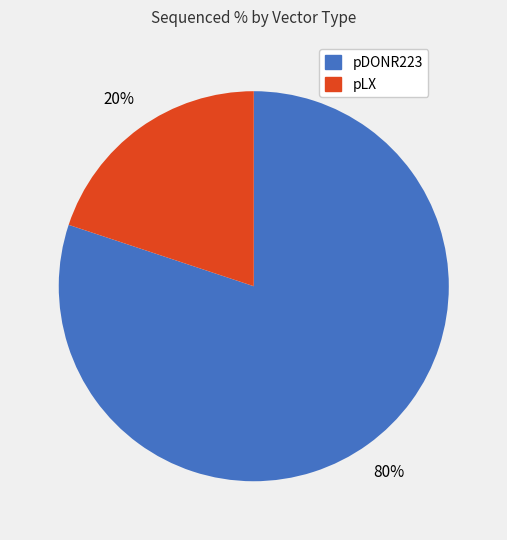

To the nearest percent, what is the average slice percentage?

50%